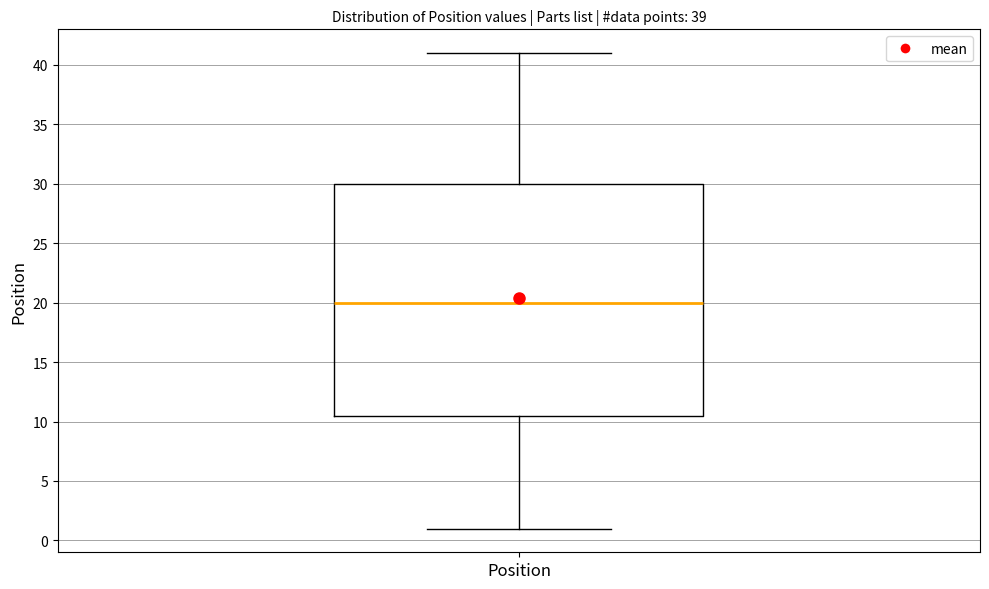

Transcribe this box plot: give where the median line is, the range the box spans, and where the two whiskers end, as read against the y-axis. The values are not printed on the chart, so give them approximately, as read against the axis.

median 20.0, box 10.5 to 30.0, whiskers 1.0 to 41.0